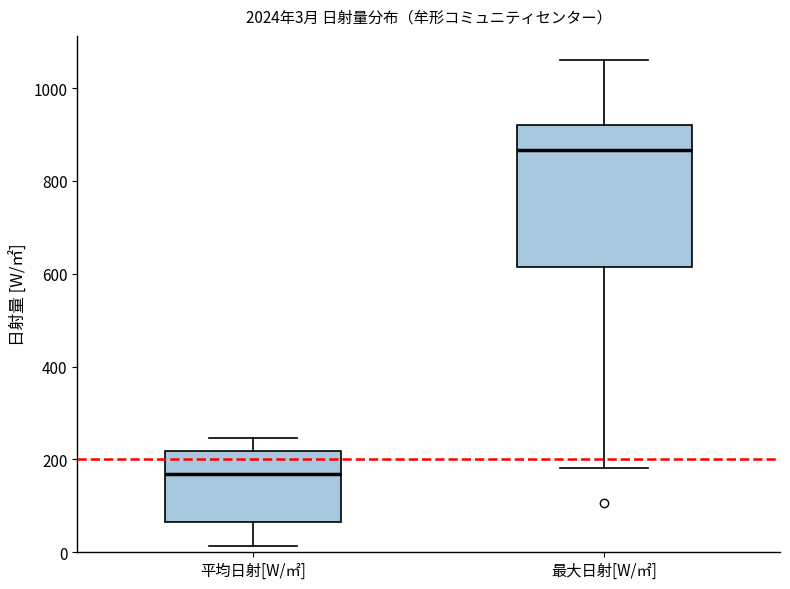

Which box is the tallest, from its lower edge to its upper edge?

最大日射[W/㎡]